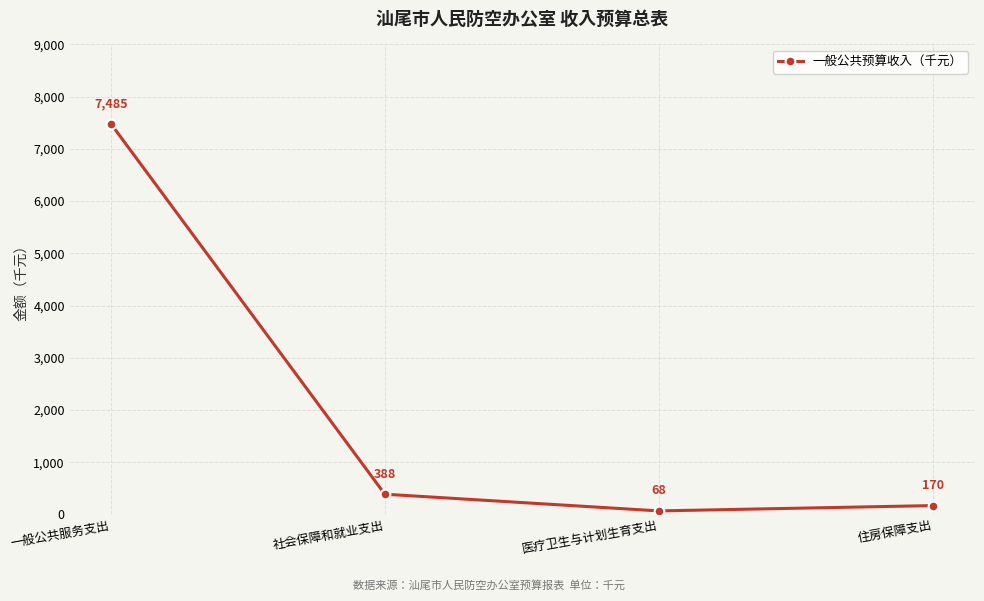

Is this an area chart (filled region under the line)?

No